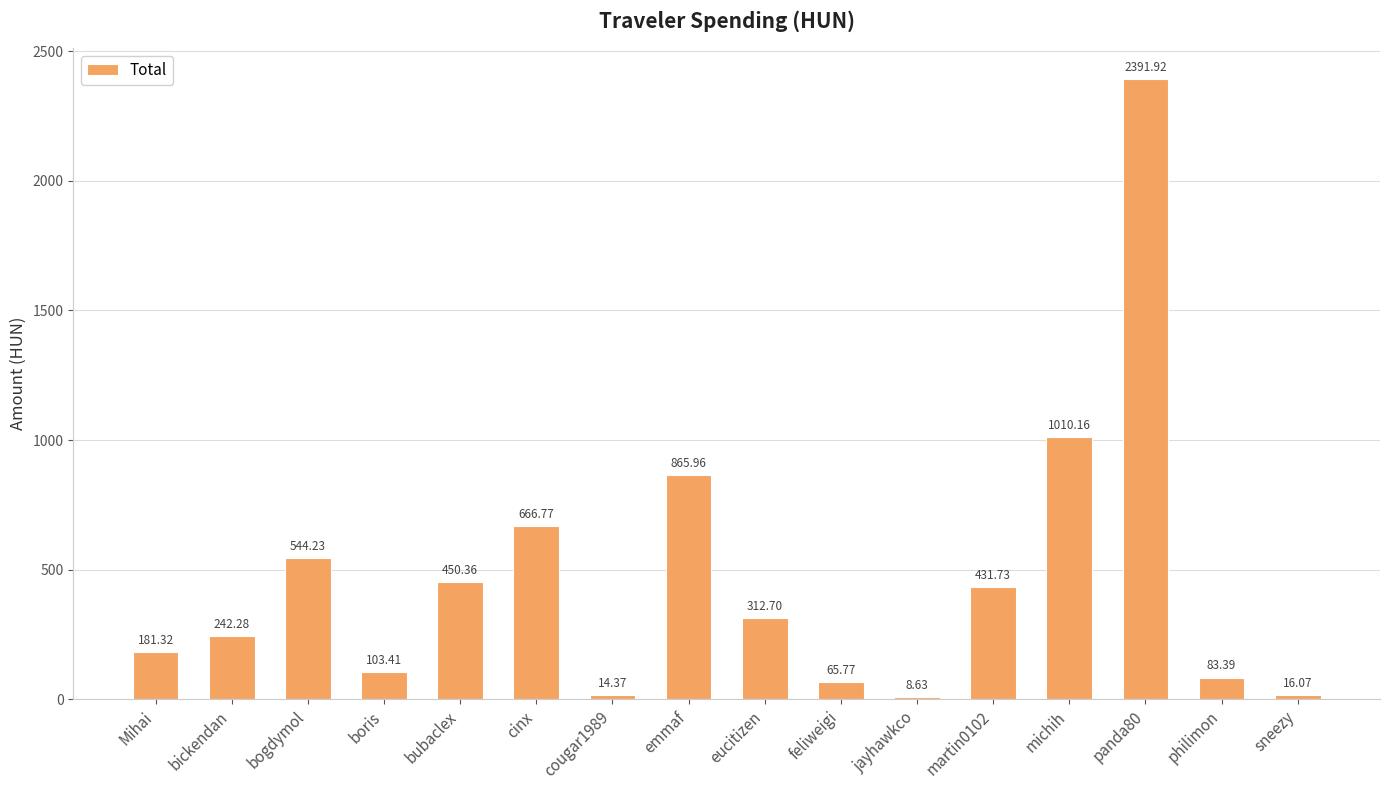

What is the value of the 4th bar from the left?

103.4